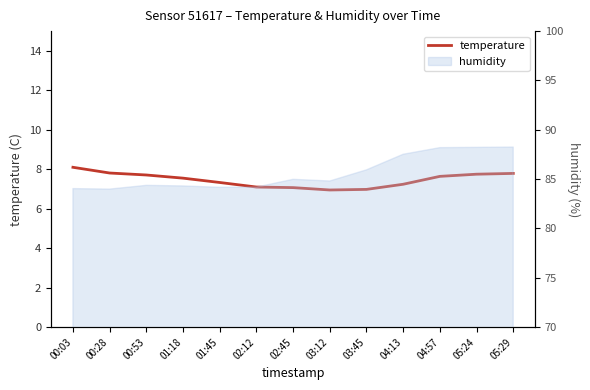

What position from the right is 04:57?

3